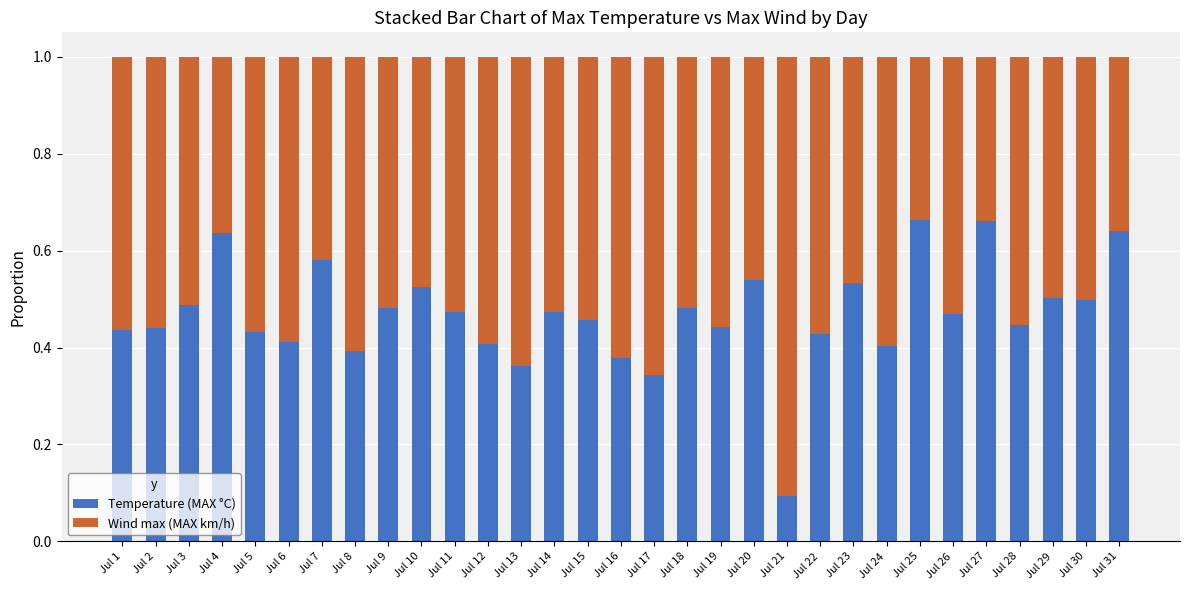

How many data points does each series have?

31